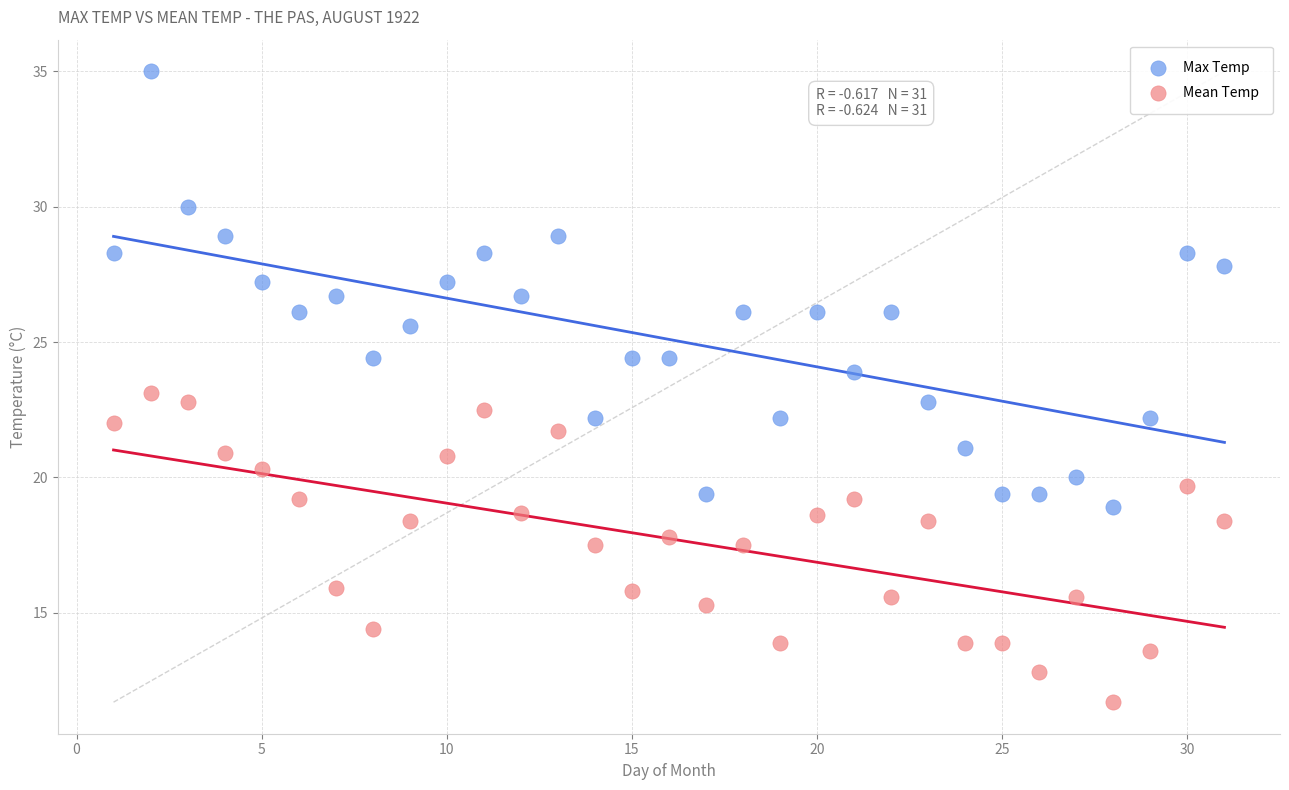

What is the X range (max minus min) for the scatter plot?

30.0